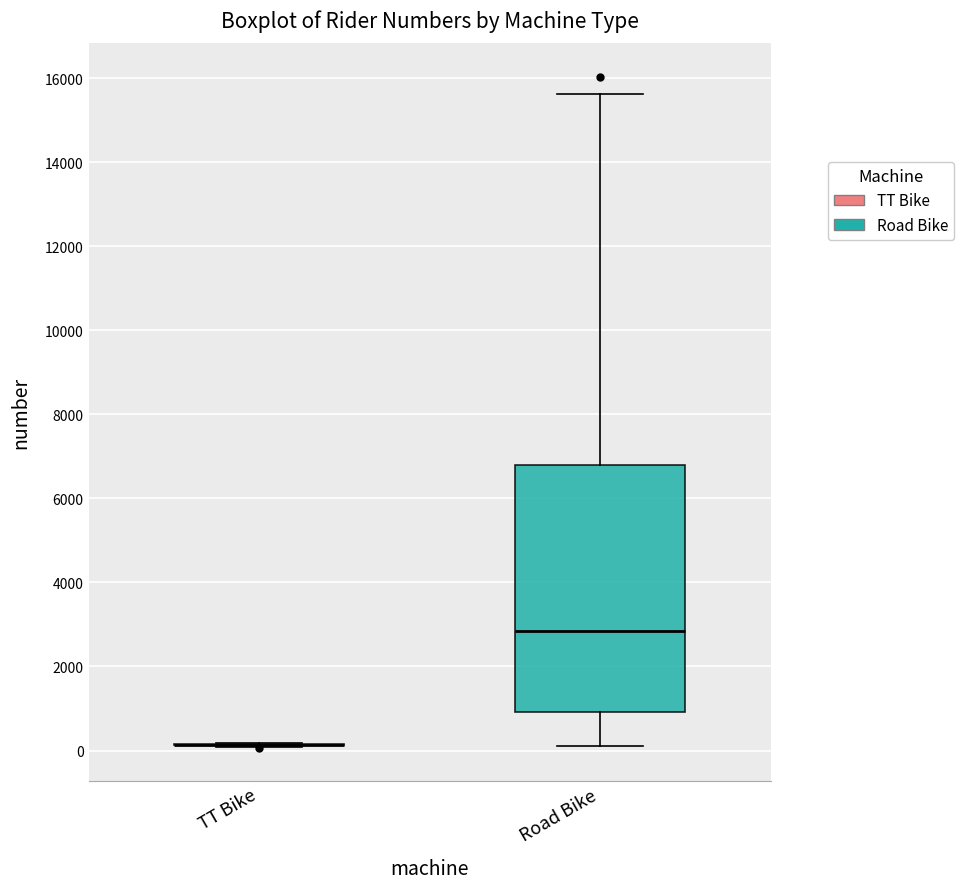

Reading left to right, read every box against the y-axis: the position of its median line, the range the box covers, and the ends of its whiskers. The values are not printed on the chart, so give them approximately, as read against the axis.

TT Bike: box collapsed to a line at 200, whiskers 0 to 200
Road Bike: median 2800, box 1000 to 6800, whiskers 200 to 15600